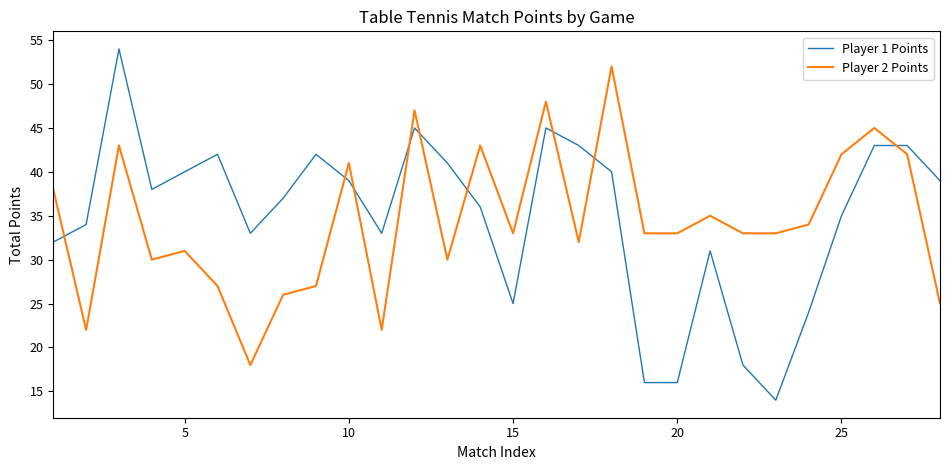

Rank the series by their maximum value, from lowest to highest.

Player 2 Points, Player 1 Points